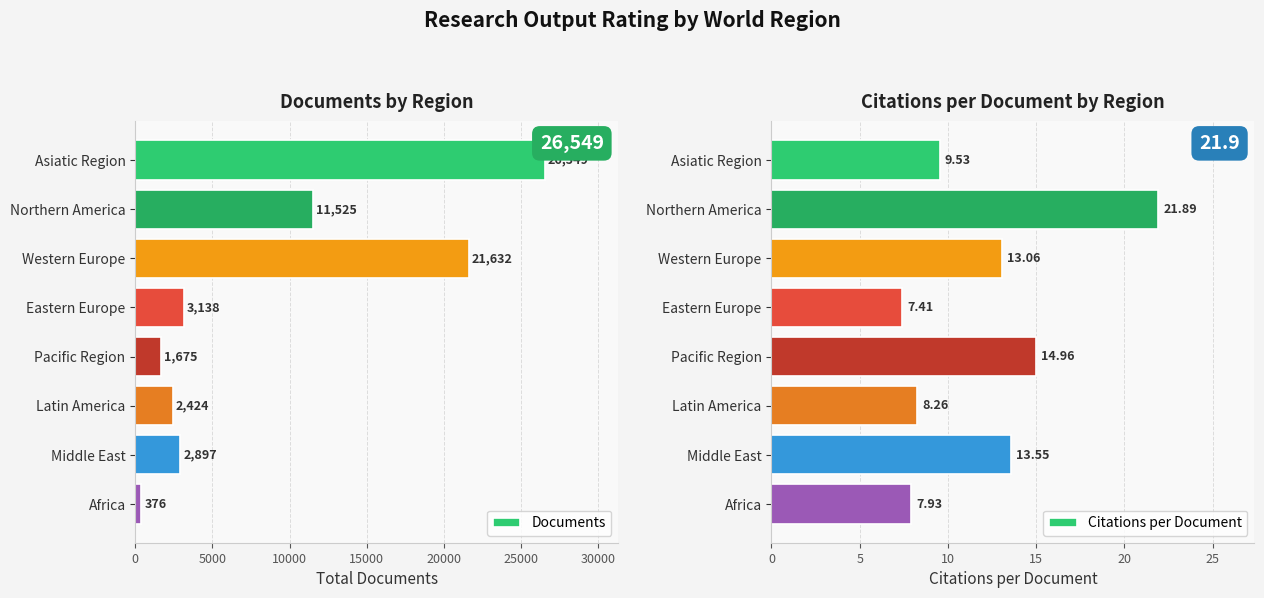

The value of Documents at Pacific Region is 1675. True or false?

True